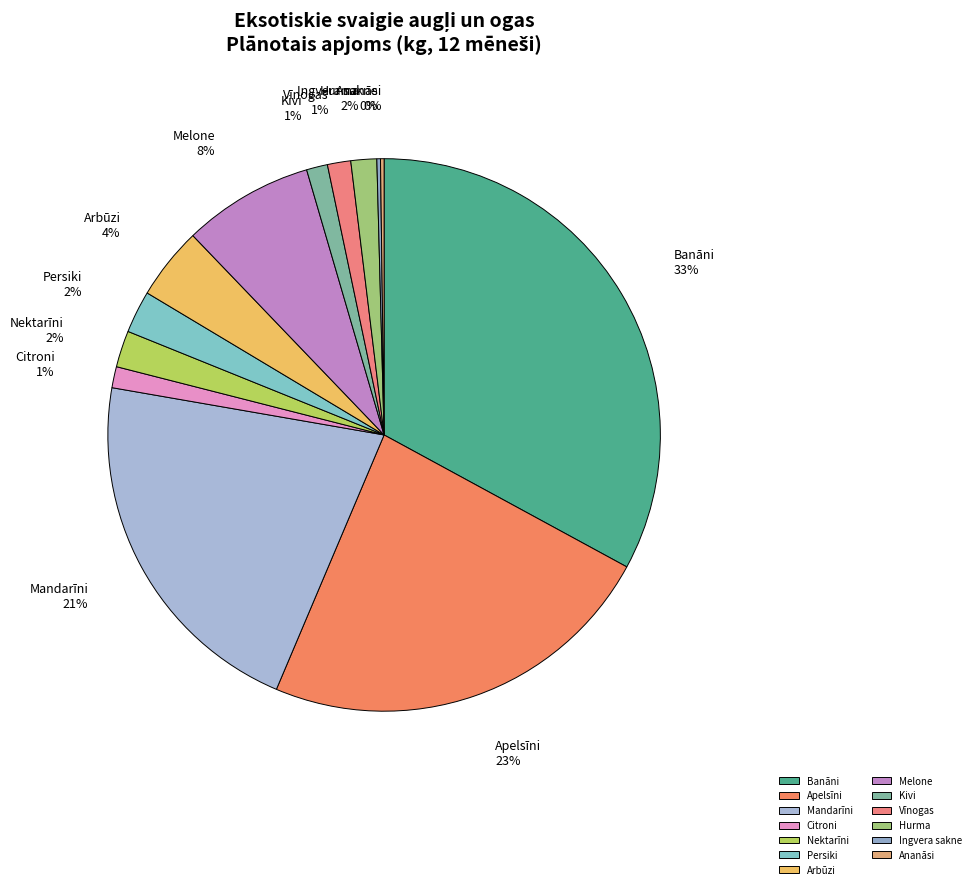

To the nearest percent, what portion does Kivi represent?

1%